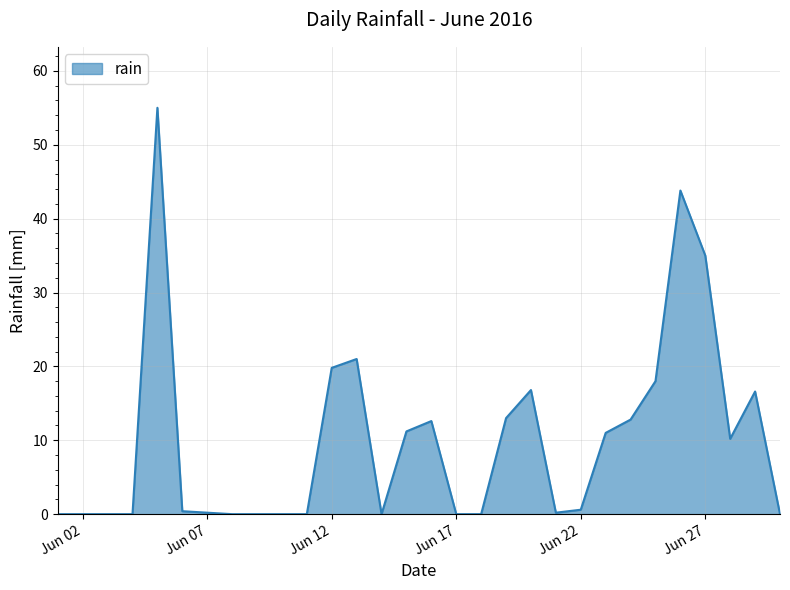

What is the greatest value displayed?

55.0